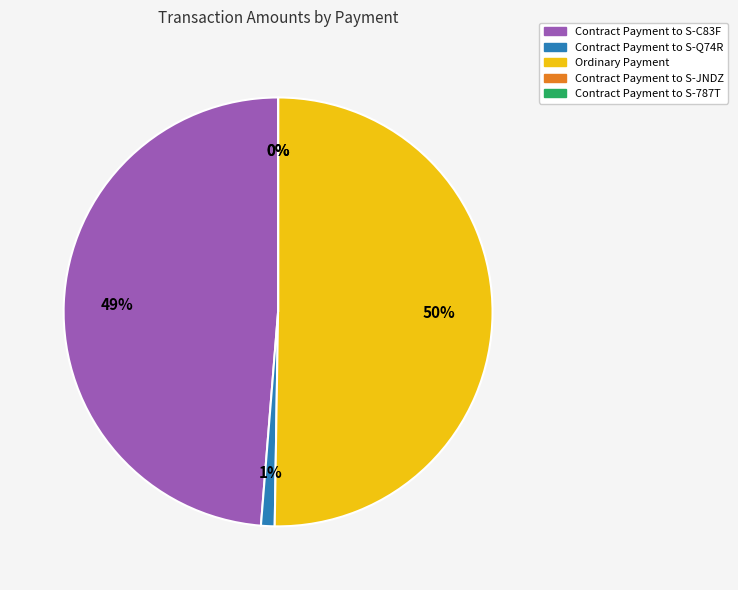

To the nearest percent, what is the difference between the largest and smallest slice percentages?

50%